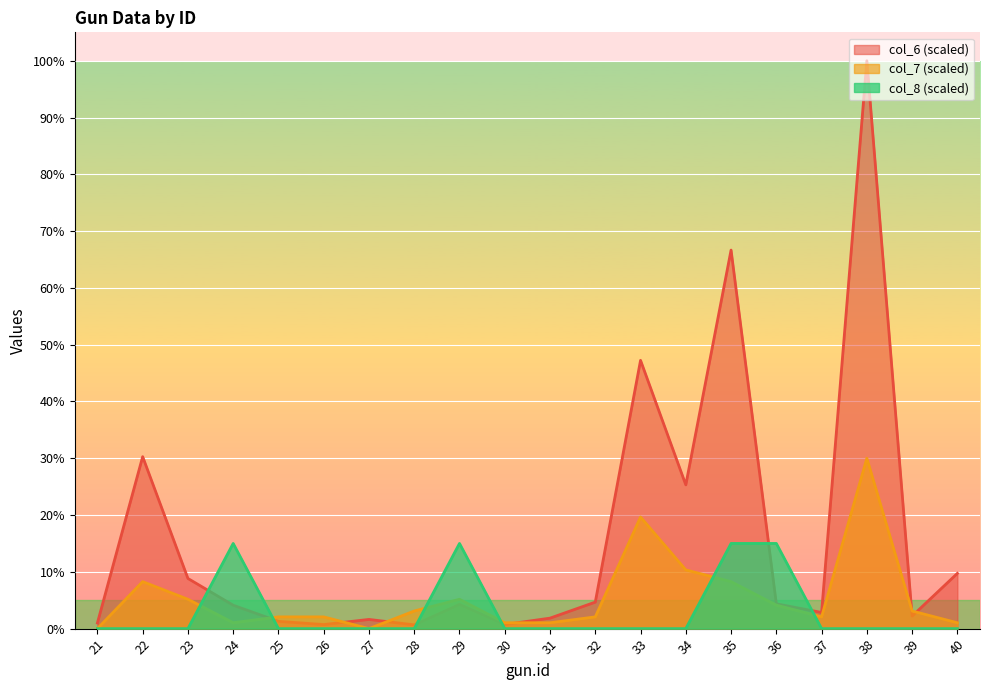

What value does the col_7 series have at 37?

2.1